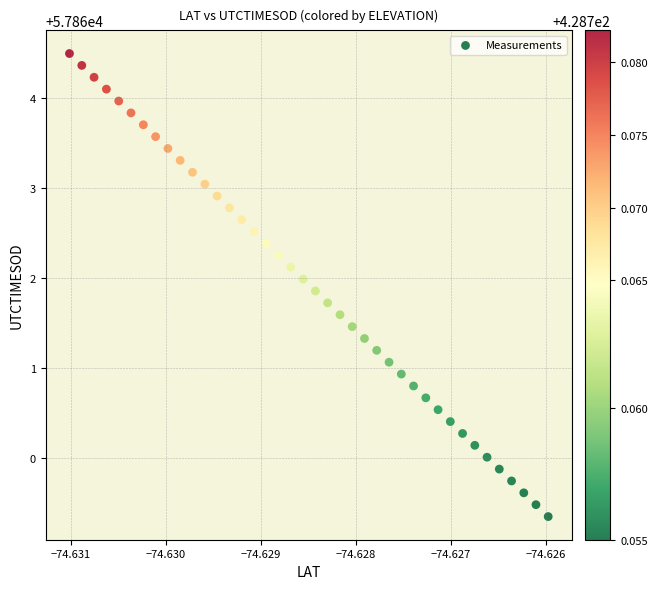

What is the range of Y values (max minus min)?

5.1